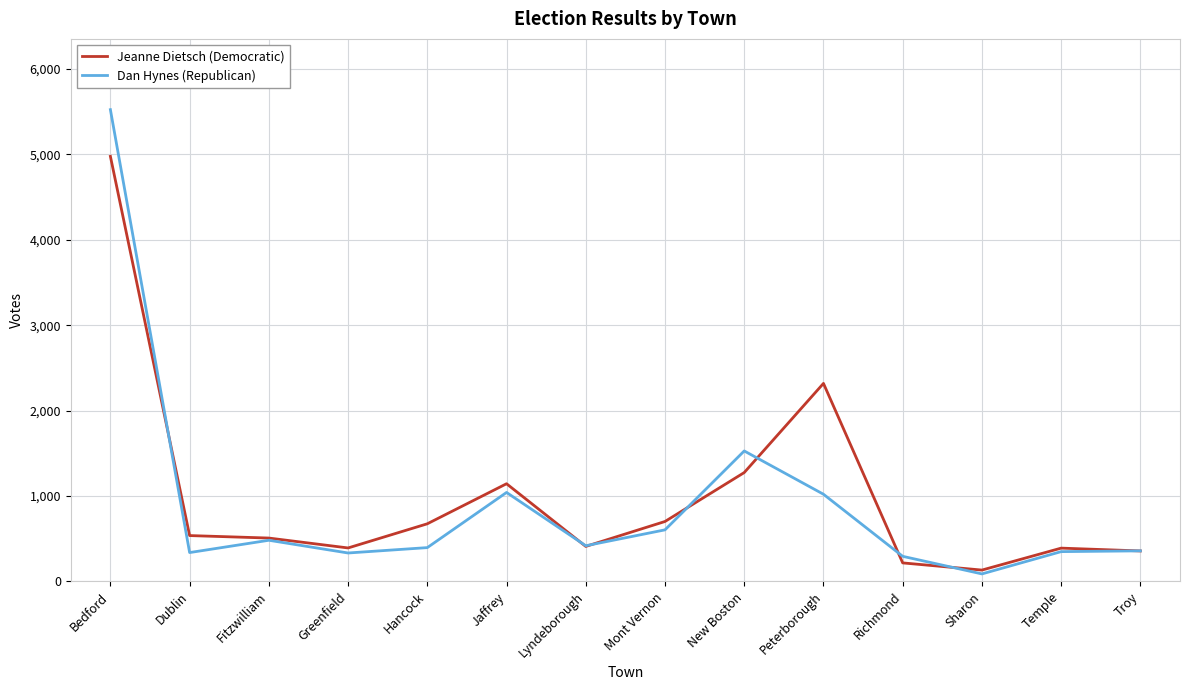

Is this an area chart (filled region under the line)?

No